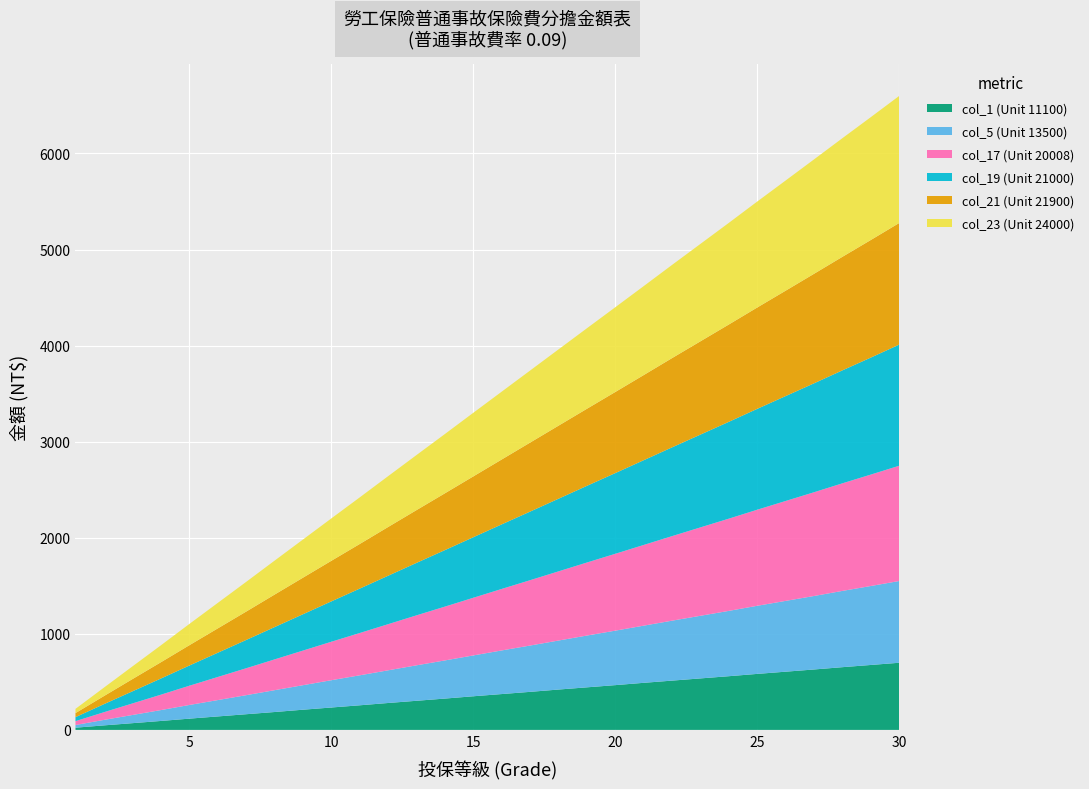

Reading left to right, what are all the values shown in this chart?

col_1: 23	47	70	93	117	140	163	186	210	233	256	280	303	326	350	373	396	420	443	466	490	513	536	559	583	606	629	653	676	699
col_5: 28	57	85	113	142	170	198	227	255	284	312	340	369	397	425	454	482	510	539	567	595	624	652	680	709	737	765	794	822	851
col_17: 40	80	120	160	200	240	280	320	360	400	440	480	520	560	600	640	680	720	760	800	840	880	920	960	1000	1040	1080	1120	1160	1200
col_19: 42	84	126	168	210	252	294	336	378	420	462	504	546	588	630	672	714	756	798	840	882	924	966	1008	1050	1092	1134	1176	1218	1261
col_21: 42	84	127	169	211	253	295	338	380	422	464	507	549	591	633	675	718	760	802	844	886	929	971	1013	1055	1097	1140	1182	1224	1266
col_23: 44	88	132	176	221	265	309	353	397	441	485	529	573	617	662	706	750	794	838	882	926	970	1014	1058	1103	1147	1191	1235	1279	1323